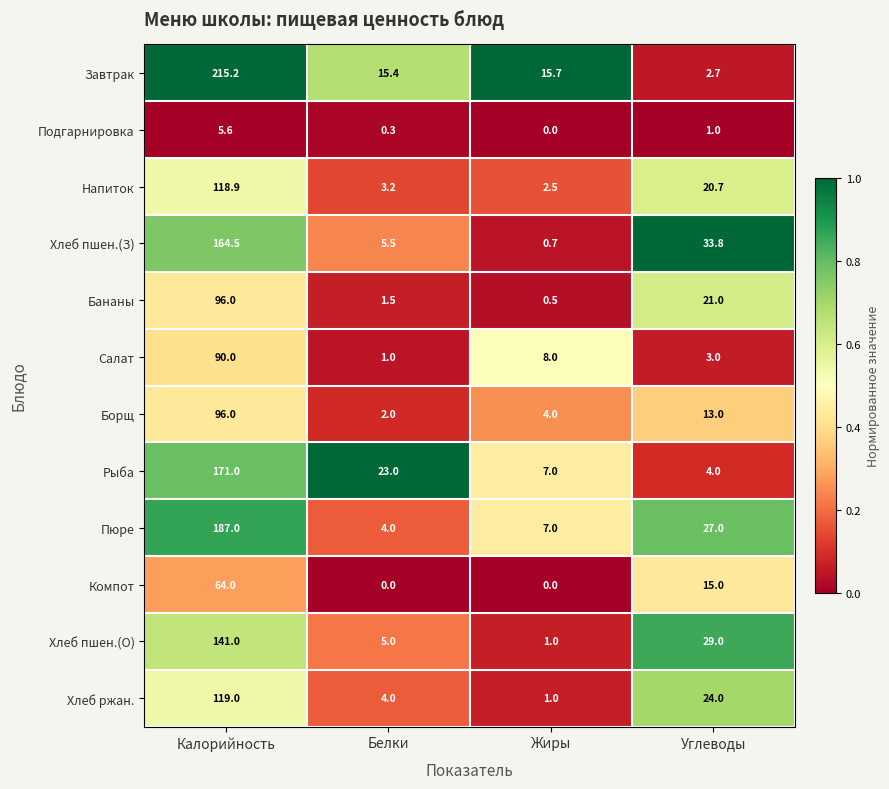

Which series has the widest spread of values?

Завтрак